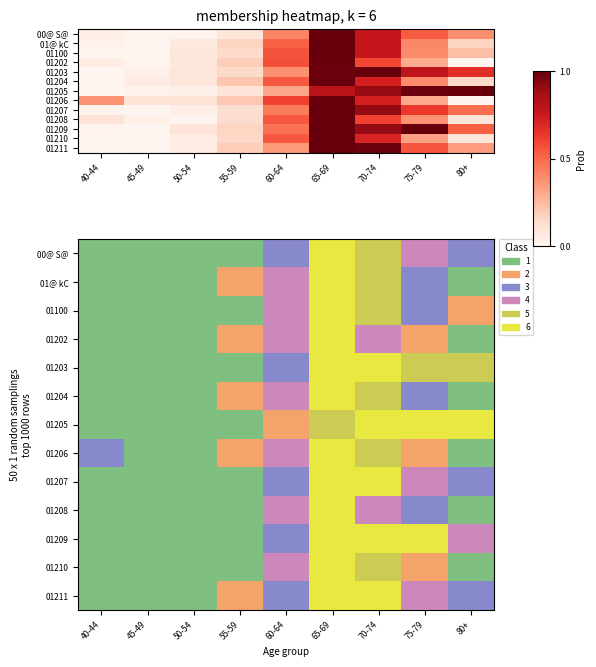

Between 75-79 and 45-49, which is larger?

75-79